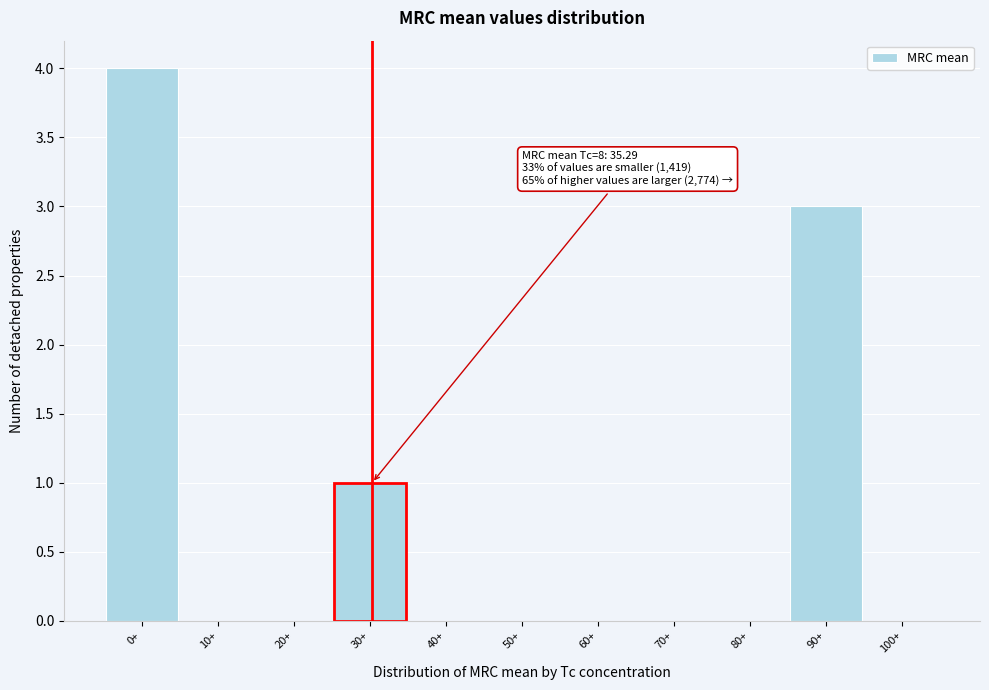

Reading left to right, transcribe all the data shown in this chart.

0+=4	10+=0	20+=0	30+=1	40+=0	50+=0	60+=0	70+=0	80+=0	90+=3	100+=0